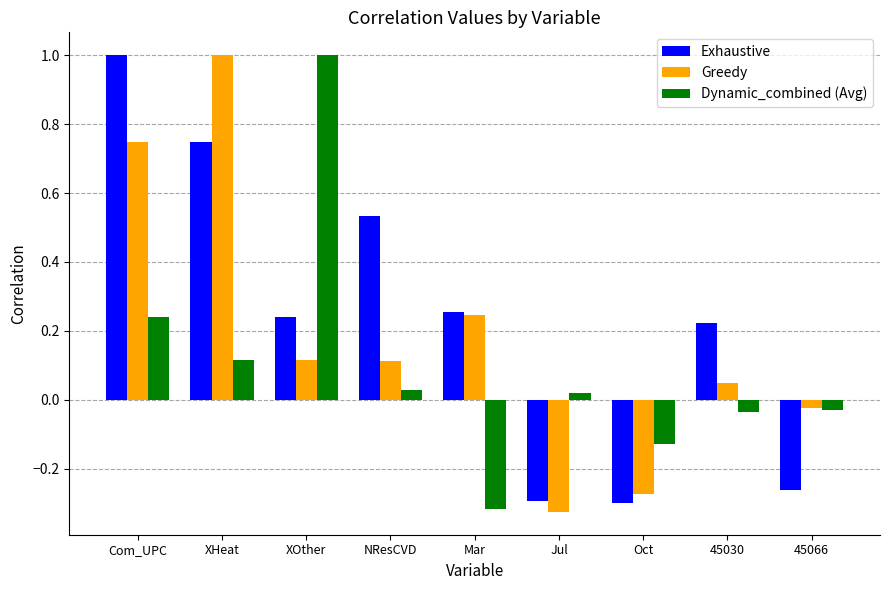

What are all the series names shown in the legend?

Exhaustive, Greedy, Dynamic_combined (Avg)